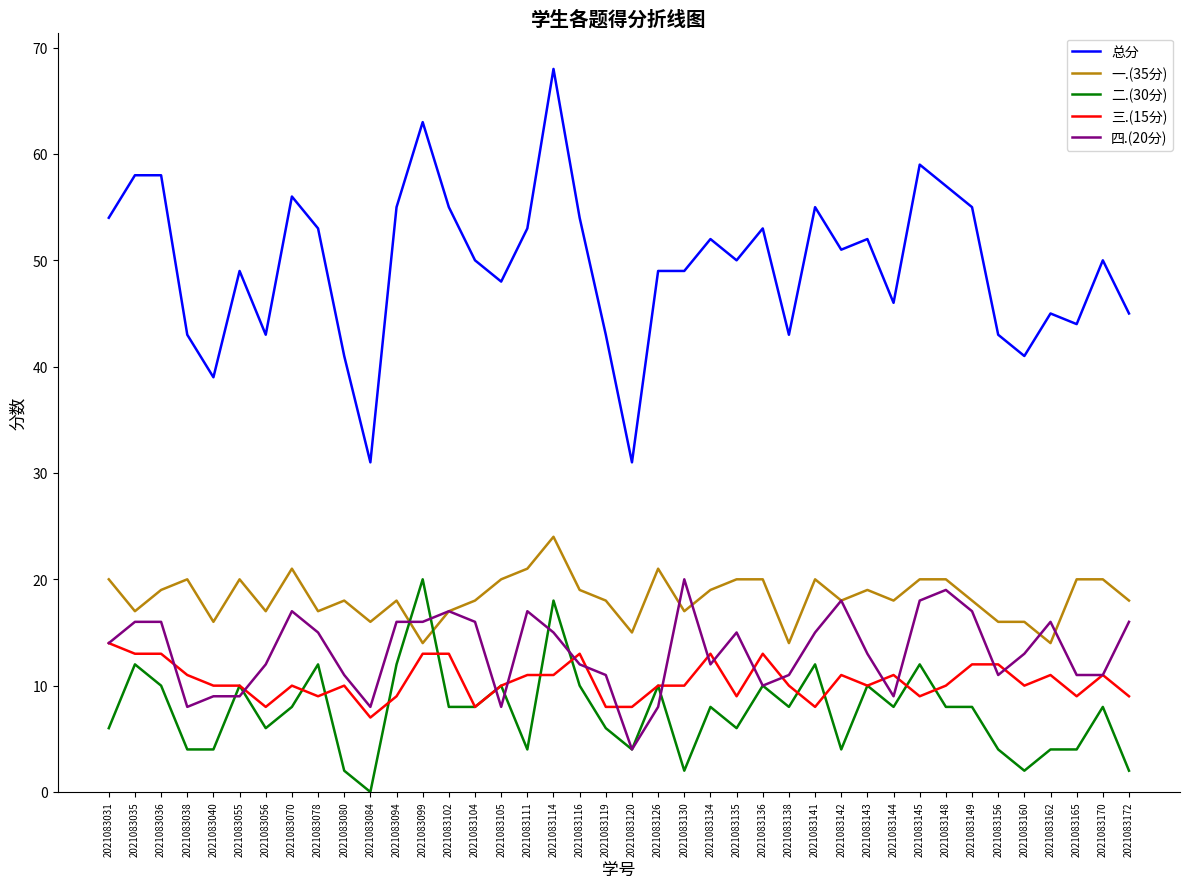

What is the spread (max minus min) of values at 2021083035?

46